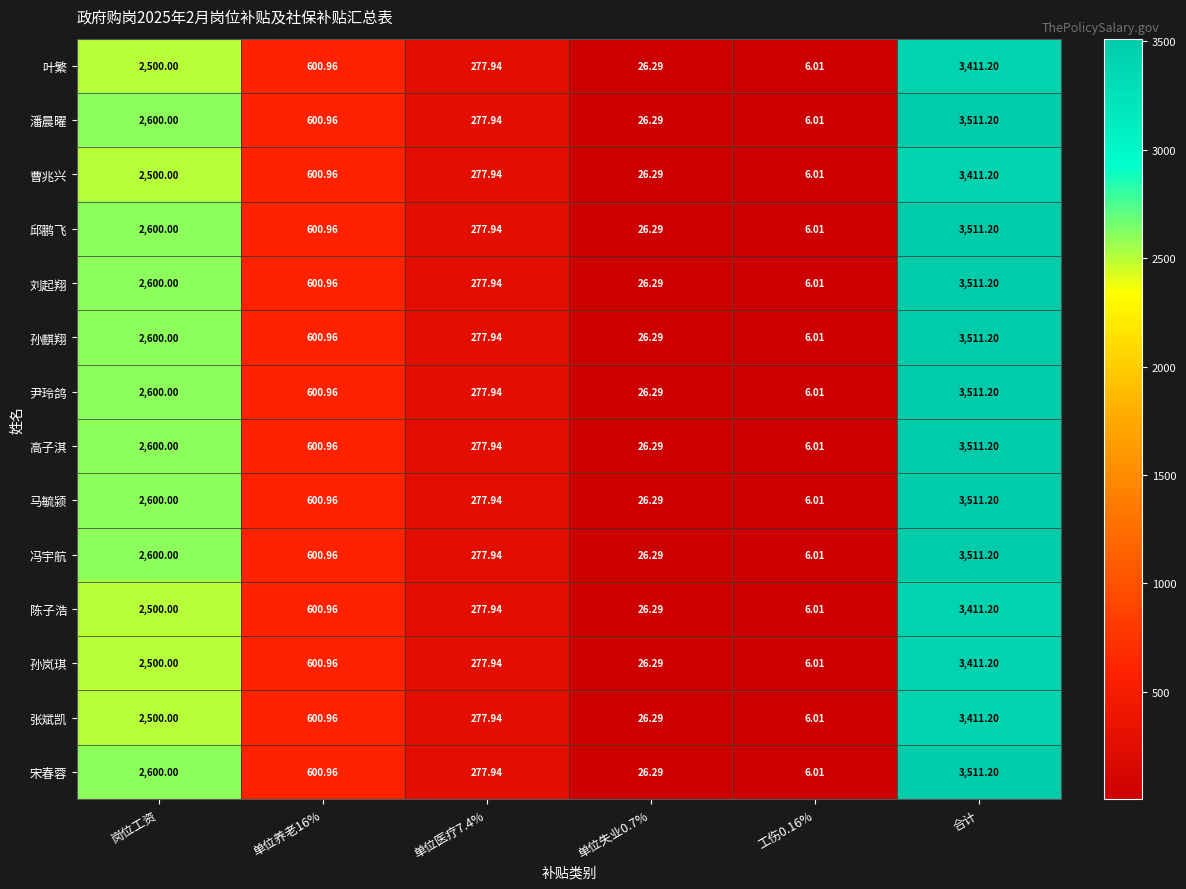

What is the smallest value displayed?

6.0